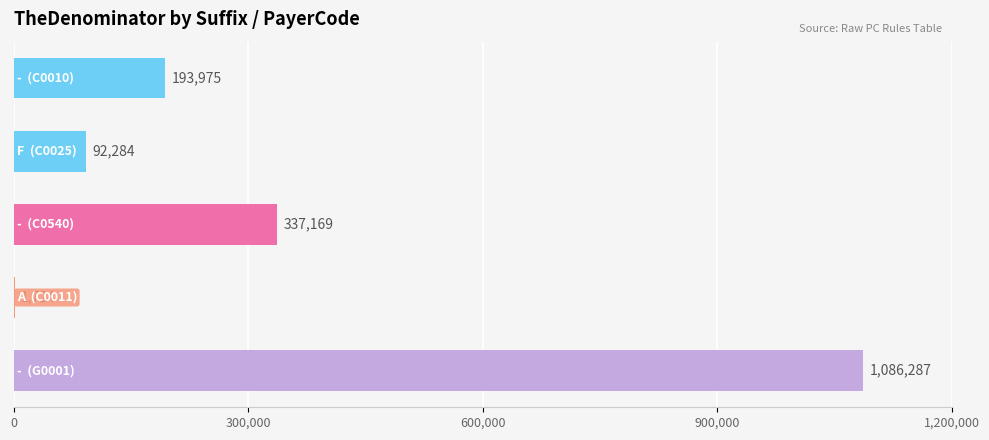

What is the greatest value displayed?

1086287